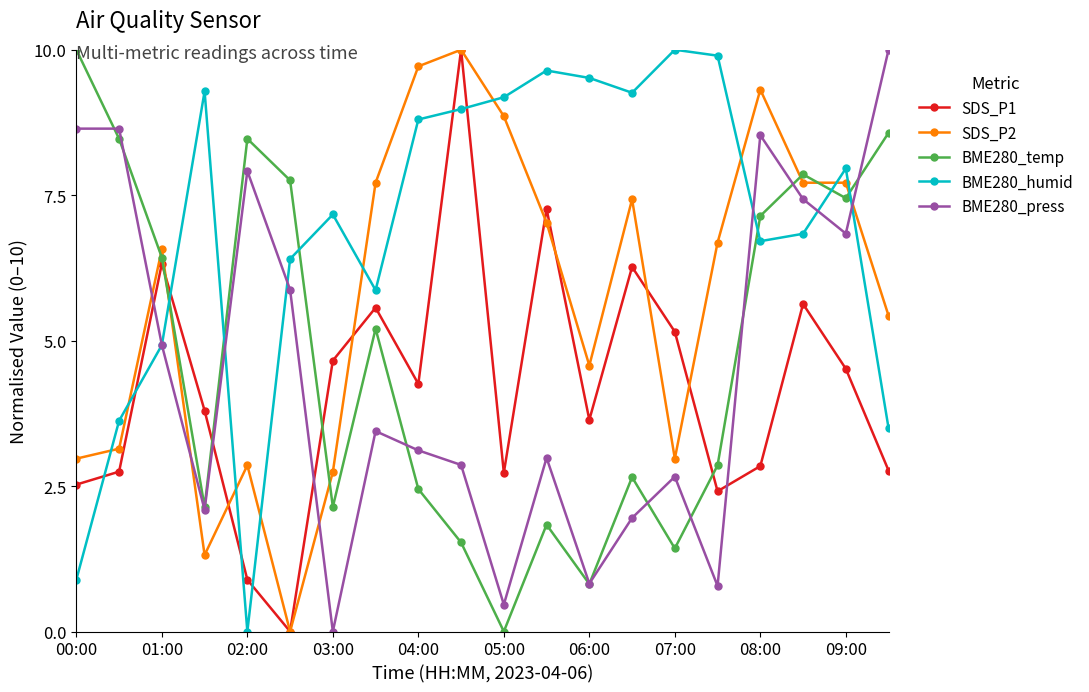

At how many categories does at least one series exceed 4?

20